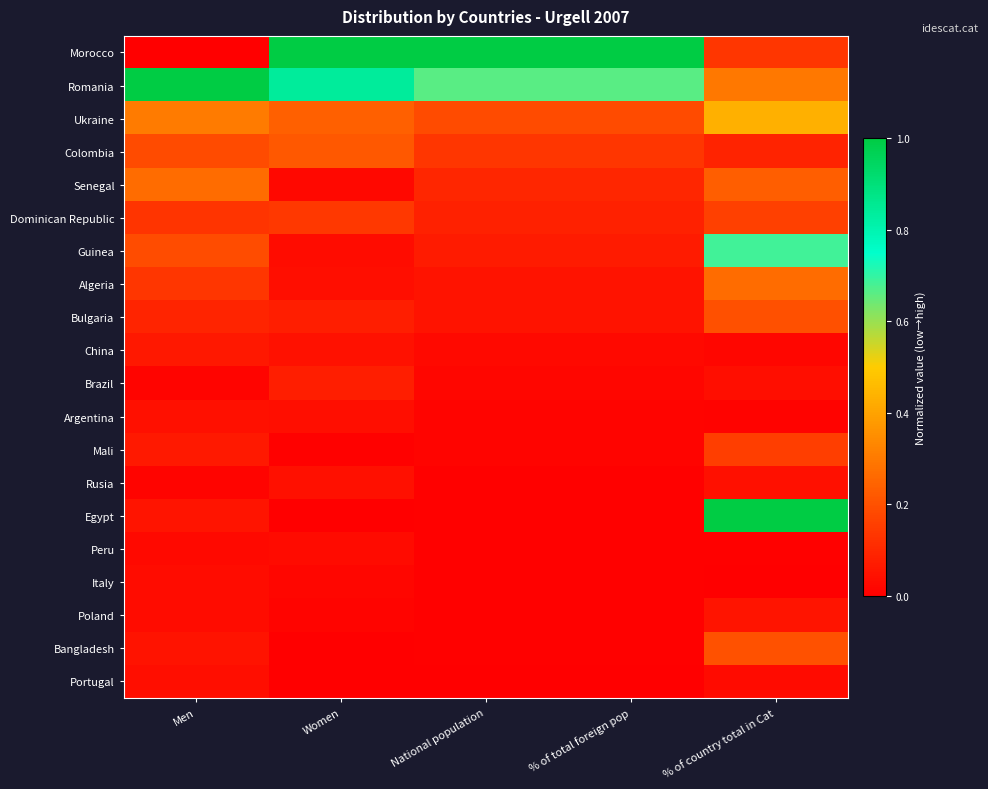

Rank the series by their maximum value, from highest to lowest.

Morocco, Romania, Egypt, Guinea, Ukraine, Senegal, Algeria, Colombia, Bangladesh, Bulgaria, Dominican Republic, Mali, Brazil, China, Poland, Rusia, Argentina, Portugal, Italy, Peru